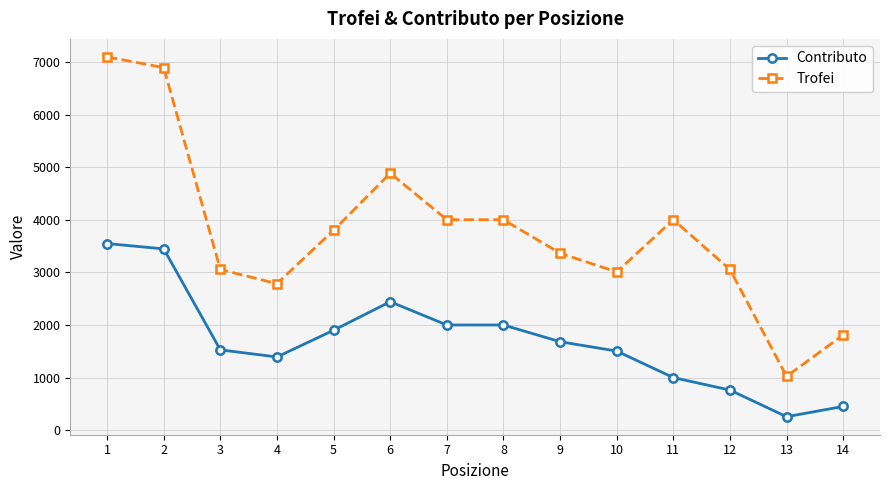

What is the approximate value of Trofei at 1, to the nearest 100?

7100